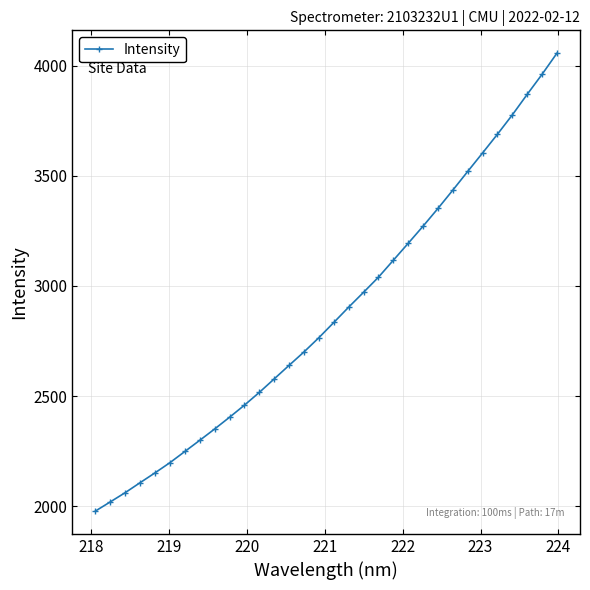

How many data points are above 2834?

16